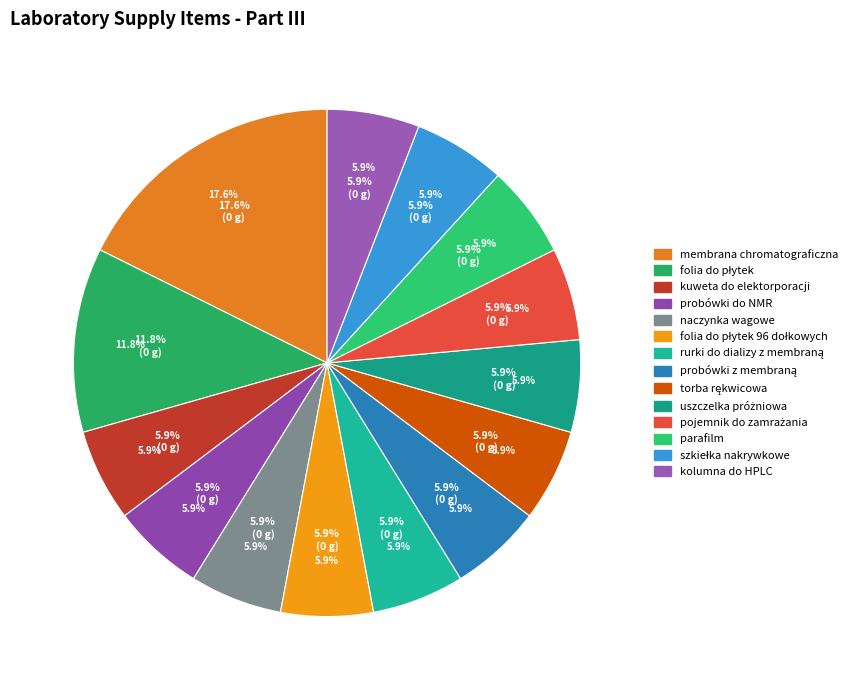

Which category has the biggest portion of the pie?

membrana chromatograficzna